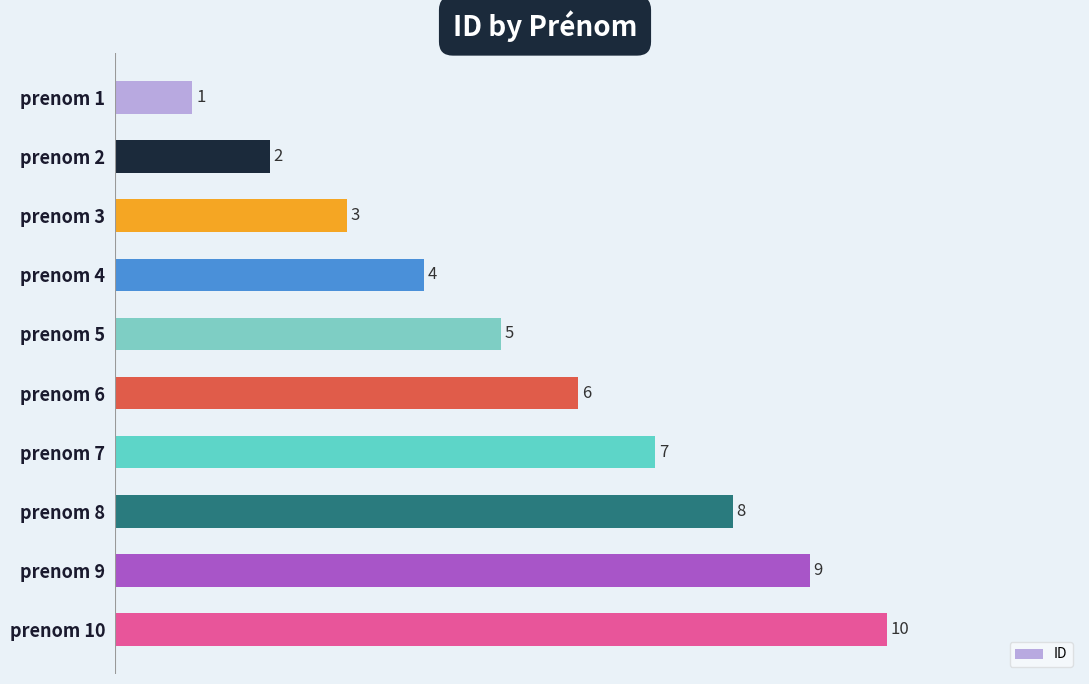

Count the values in the range 3 to 8.

6